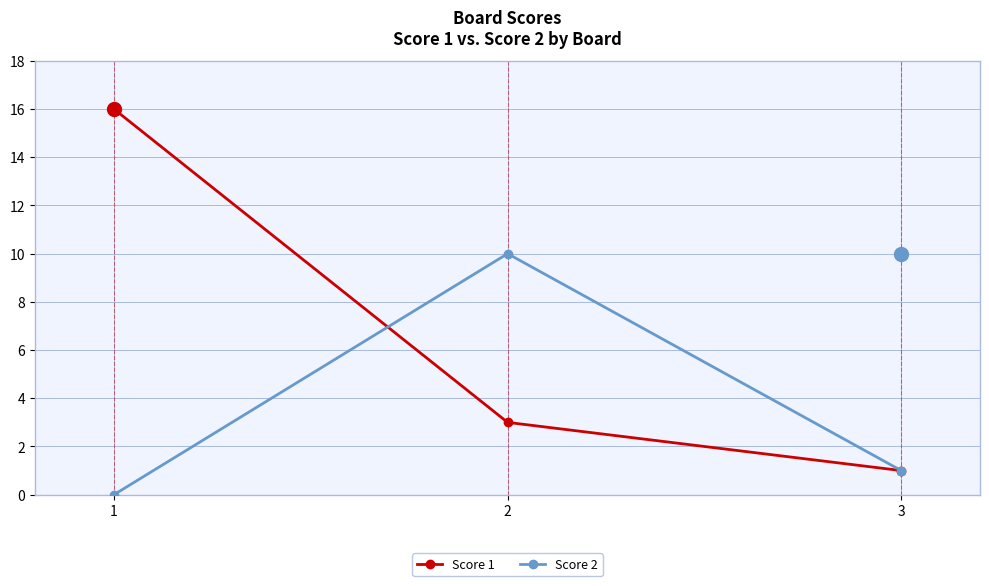

How many Score 1 values are between 1 and 16?

3